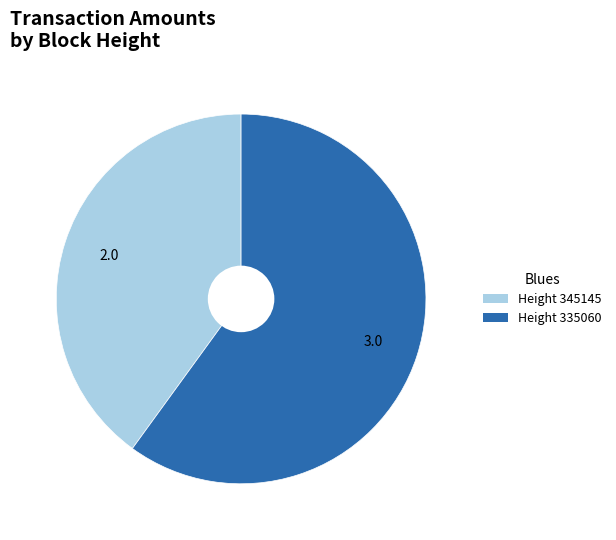

Does any single category account for the majority?

Yes